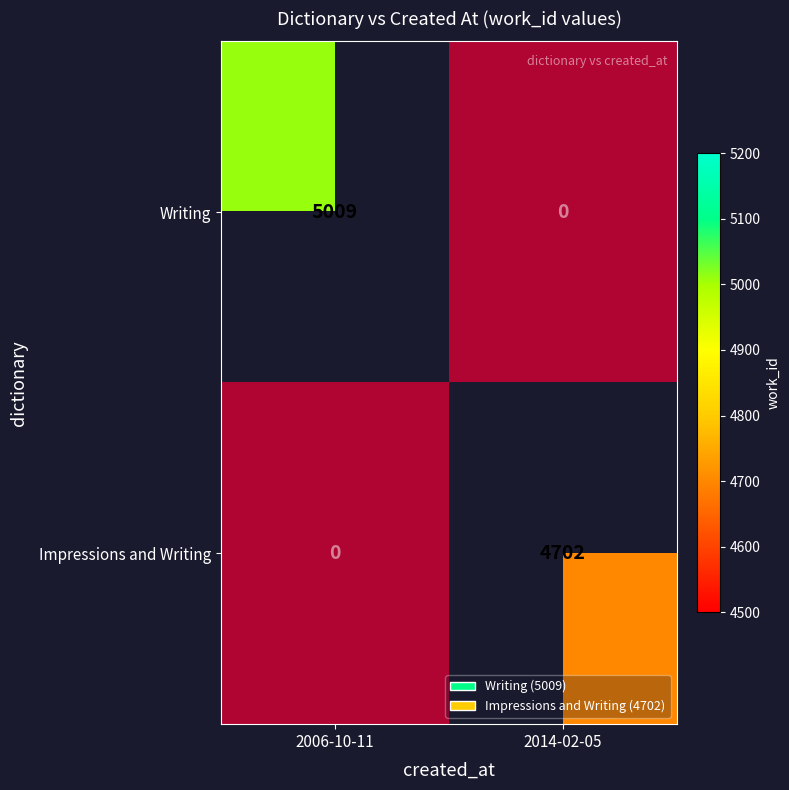

Between 2014-02-05 and 2006-10-11, which is larger?

2006-10-11